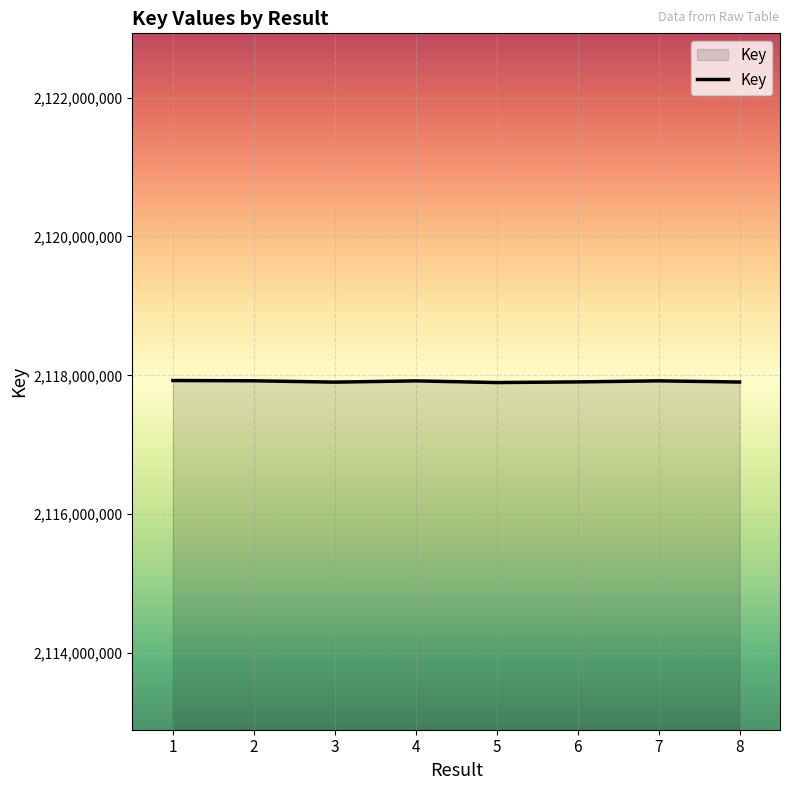

The value at 2 is 3245891718. True or false?

False